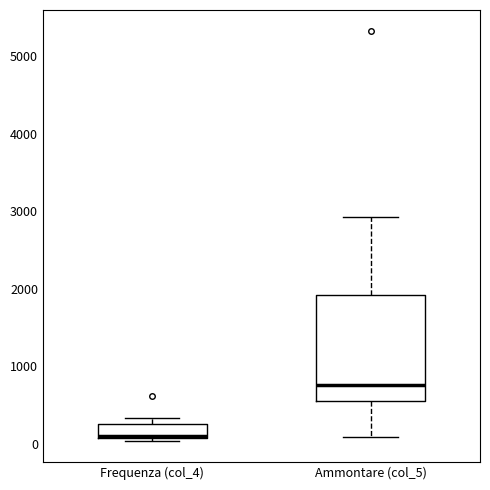

Reading left to right, read every box against the y-axis: the position of its median line, the range the box covers, and the ends of its whiskers. The values are not printed on the chart, so give them approximately, as read against the axis.

Frequenza (col_4): median 100 (just above the box's lower edge), box 100 to 300, whiskers 0 to 300 (just above the box's upper edge)
Ammontare (col_5): median 800, box 500 to 1900, whiskers 100 to 2900